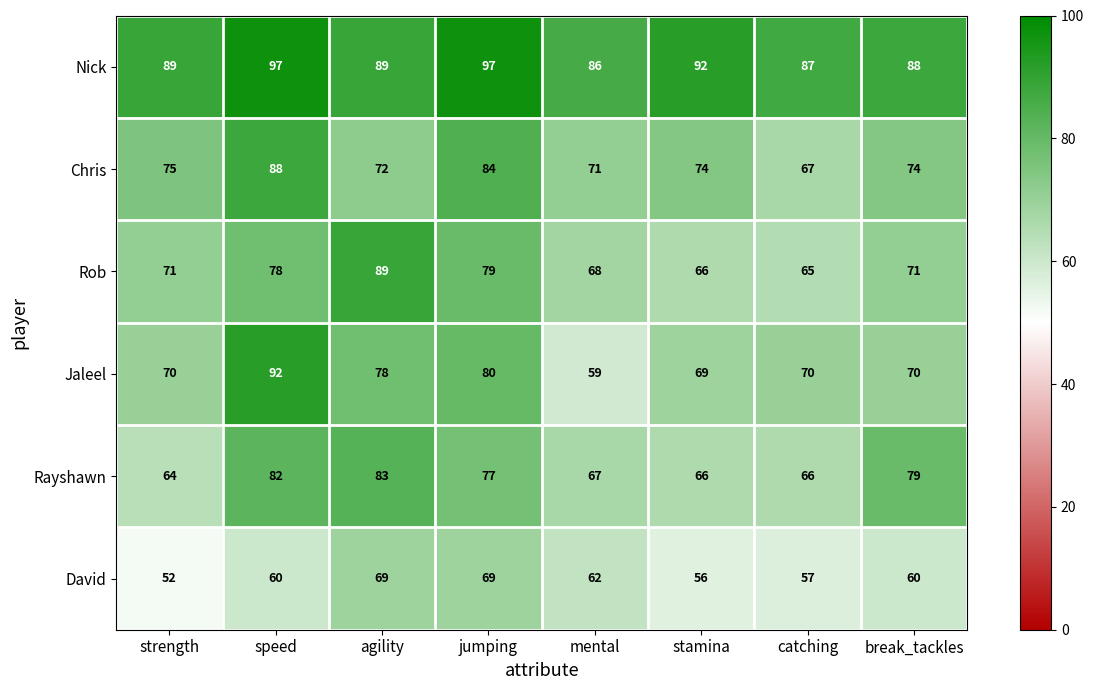

The Rob series shows 28 at stamina. True or false?

False